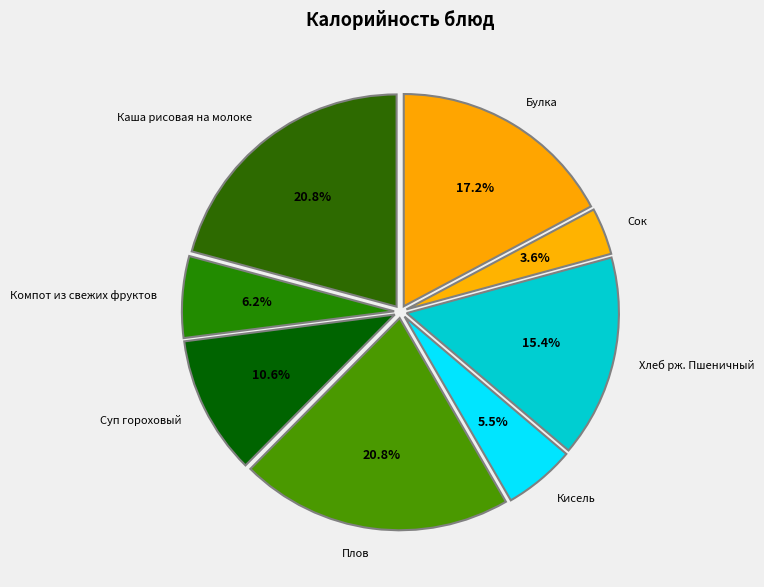

What percentage is NOT represented by Плов?

79.2%